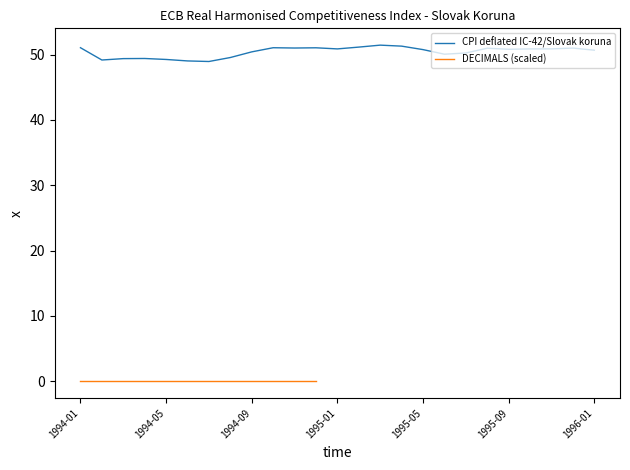

The CPI deflated IC-42/Slovak koruna series shows 71.4 at 1994-05. True or false?

False